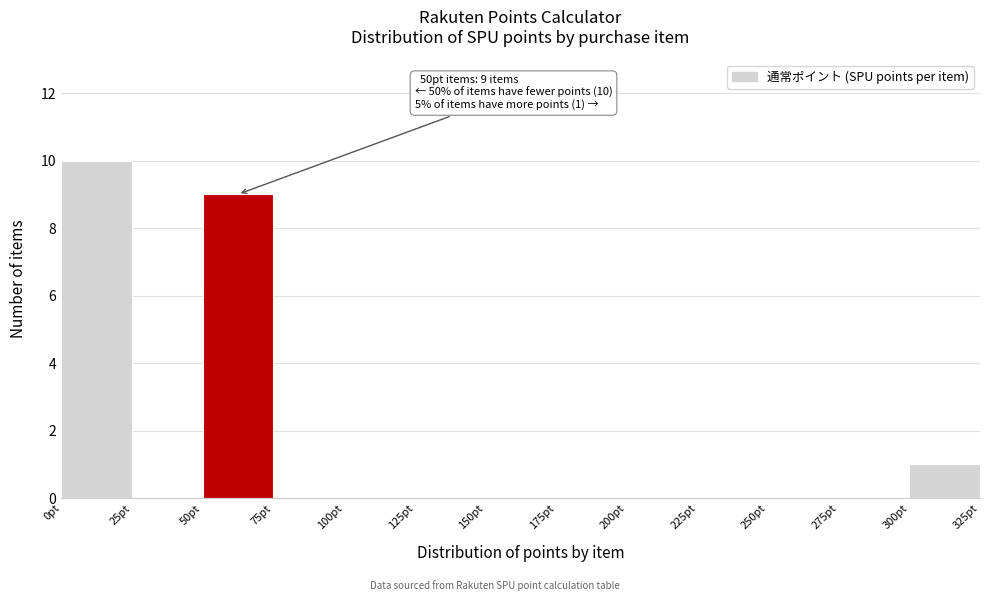

Over which range of the x-axis is the bar tallest?

0 to 25